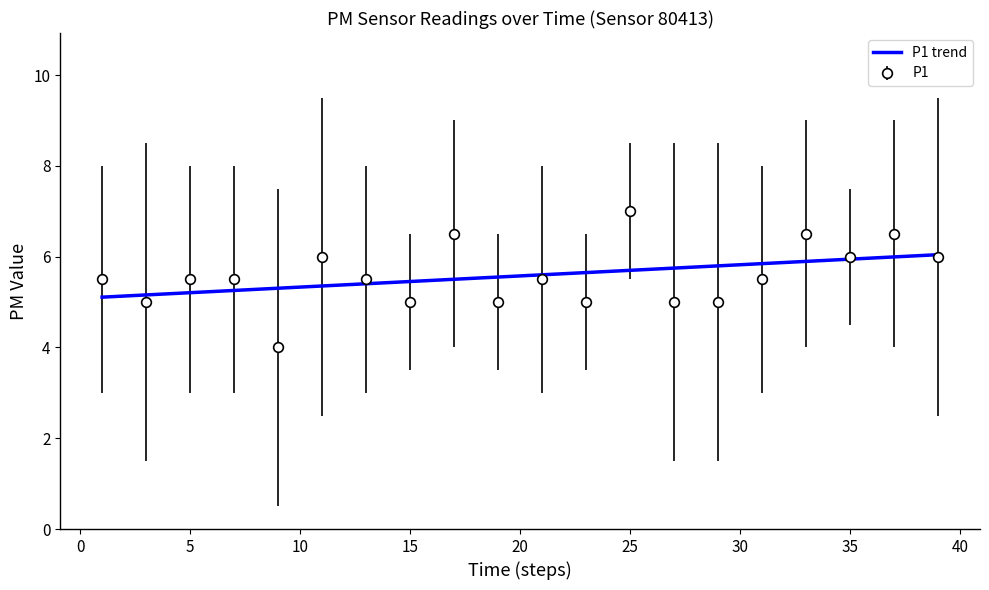

List the series in order of their peak value, highest first.

P1, P1 trend